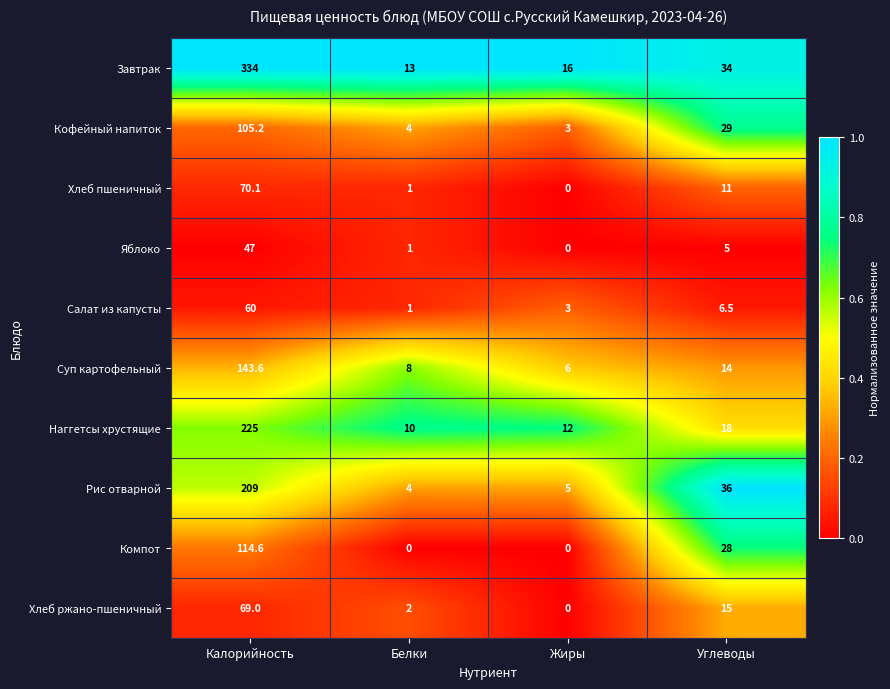

Is the value of Хлеб ржано-пшеничный at Калорийность greater than the value of Завтрак at Белки?

Yes